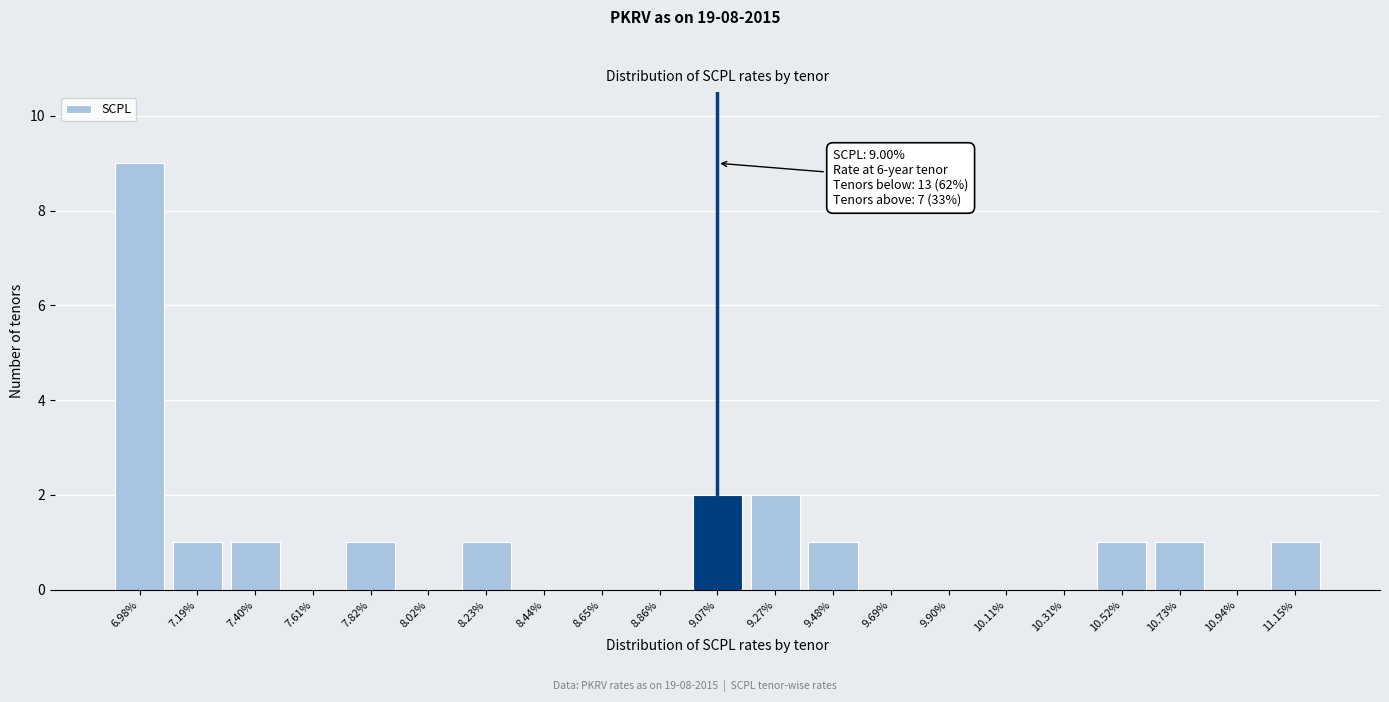

Reading left to right, extract all data points from this chart.

6.98%=9	7.19%=1	7.40%=1	7.61%=0	7.82%=1	8.02%=0	8.23%=1	8.44%=0	8.65%=0	8.86%=0	9.07%=2	9.27%=2	9.48%=1	9.69%=0	9.90%=0	10.11%=0	10.31%=0	10.52%=1	10.73%=1	10.94%=0	11.15%=1